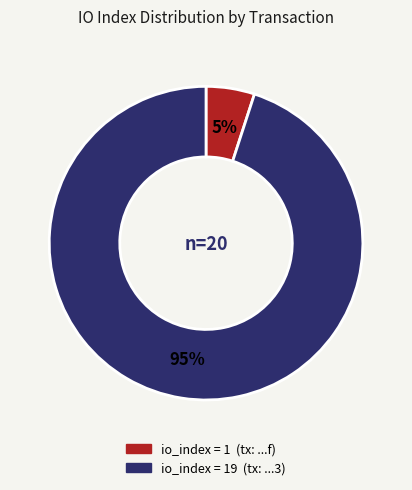

Count the number of slices in the pie.

2